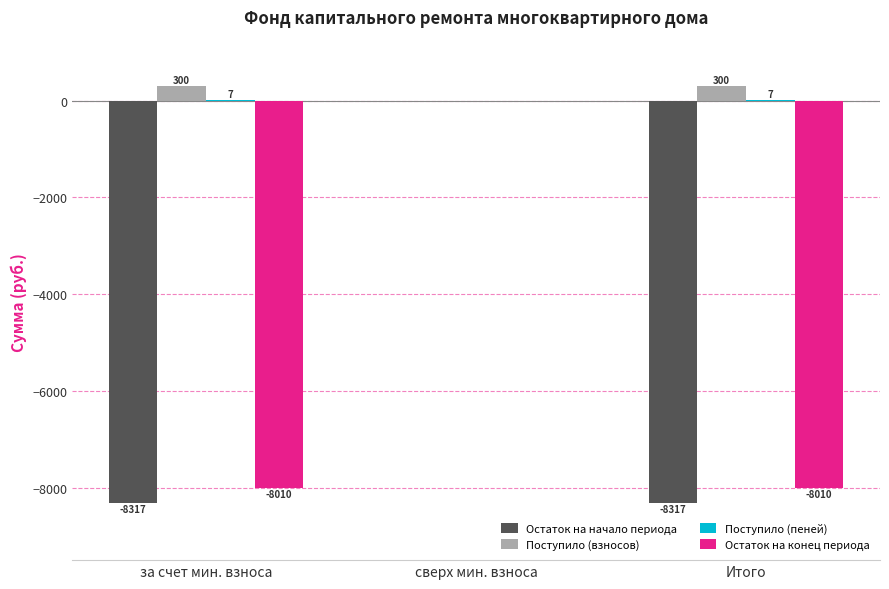

Is the value of Остаток на начало периода at сверх мин. взноса greater than the value of Остаток на конец периода at за счет мин. взноса?

Yes